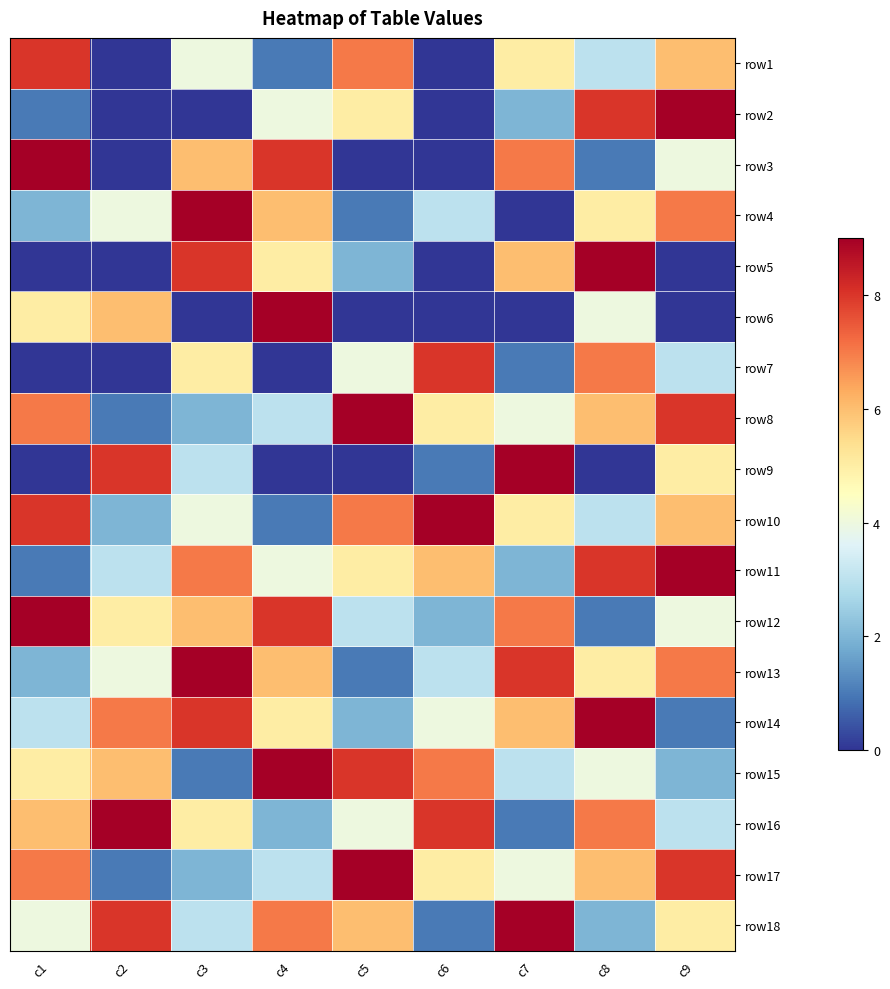

At c3, list the series in order from smallest to largest.

row2, row6, row15, row8, row17, row9, row18, row1, row10, row7, row16, row3, row12, row11, row5, row14, row4, row13